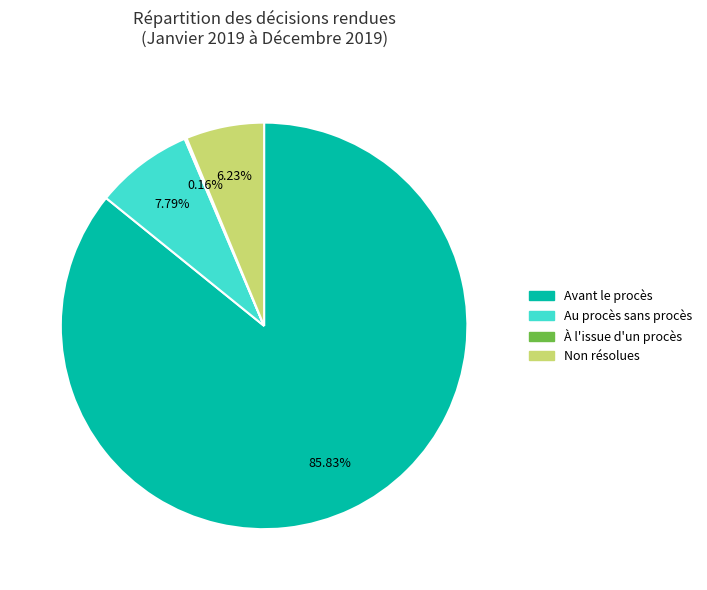

Is there a majority slice in this chart?

Yes